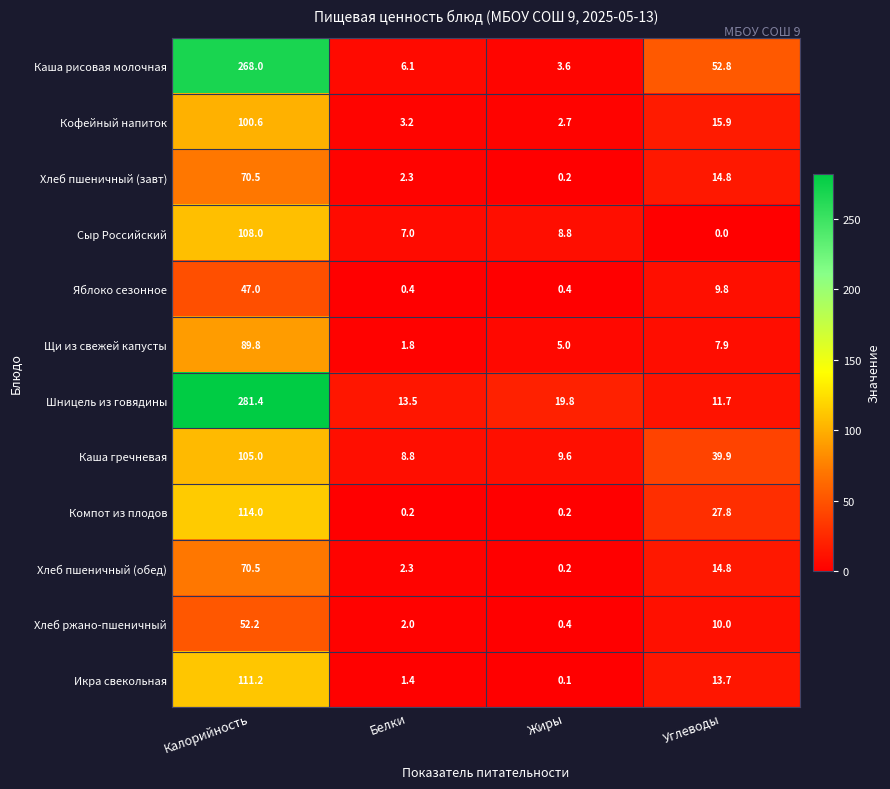

How many distinct data groups are displayed?

12